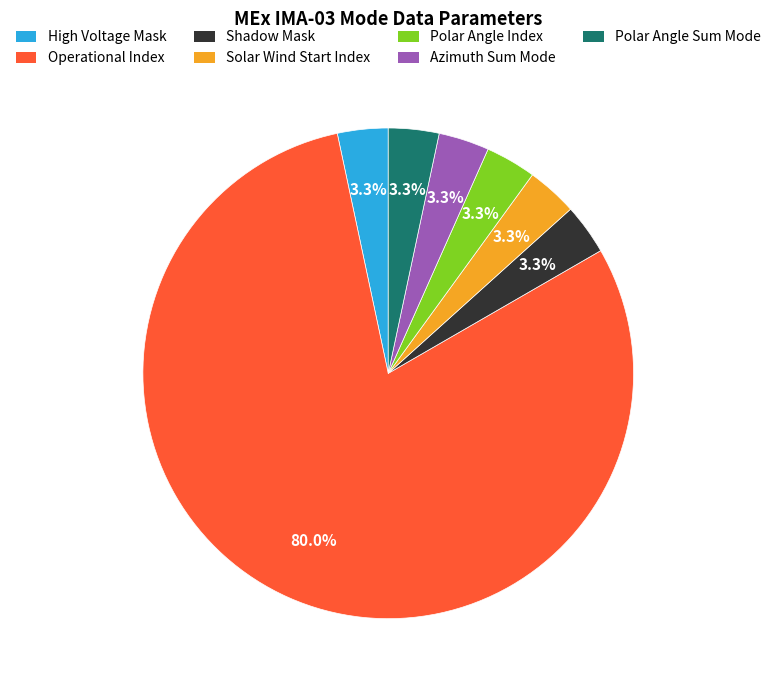

Is there any slice that represents more than half of the pie?

Yes